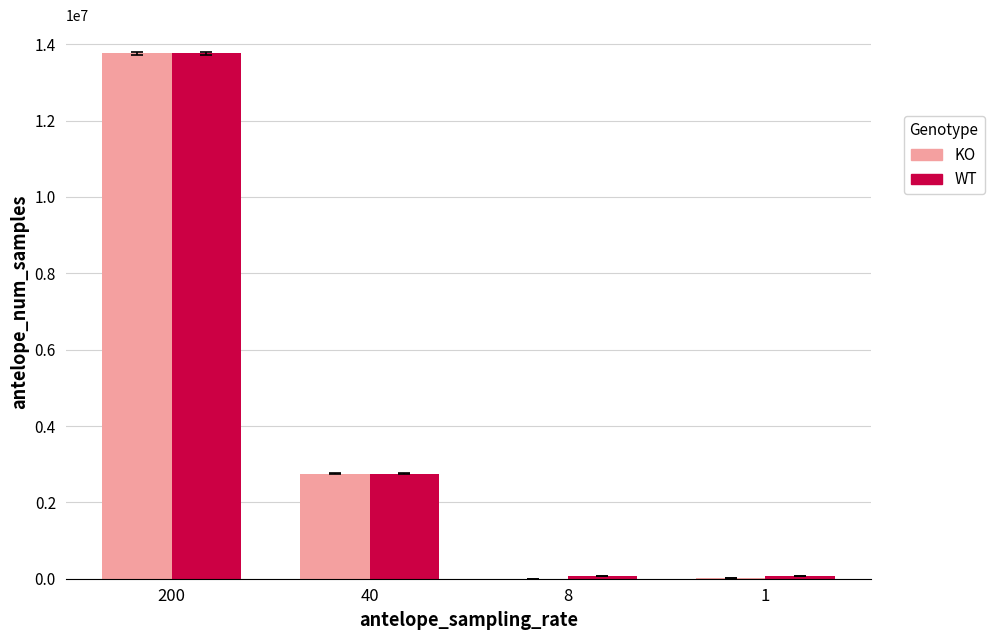

Which series changed the most between 200 and 1?

KO